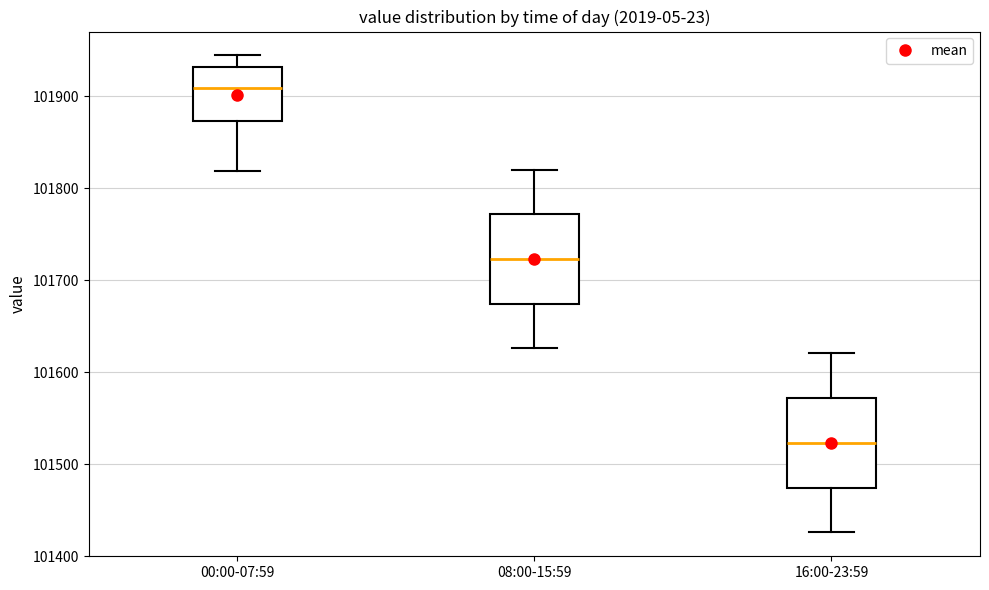

Where does the lower whisker of the box for 08:00-15:59 end on the y-axis? The values are not printed on the chart, so give them approximately, as read against the axis.

101630